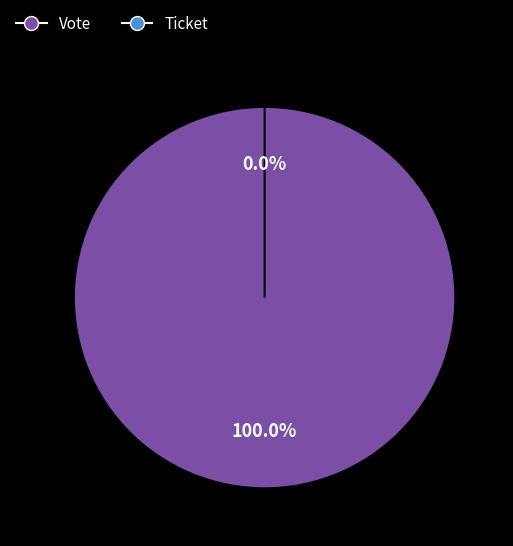

Is it true that Vote is 92% of the pie?

False